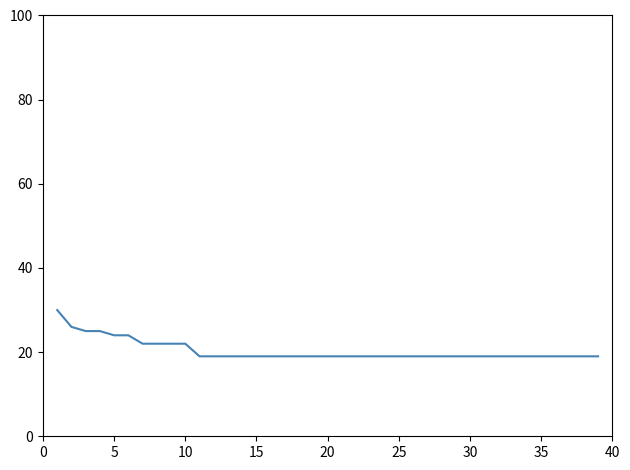

What is the minimum value shown in the chart?

19